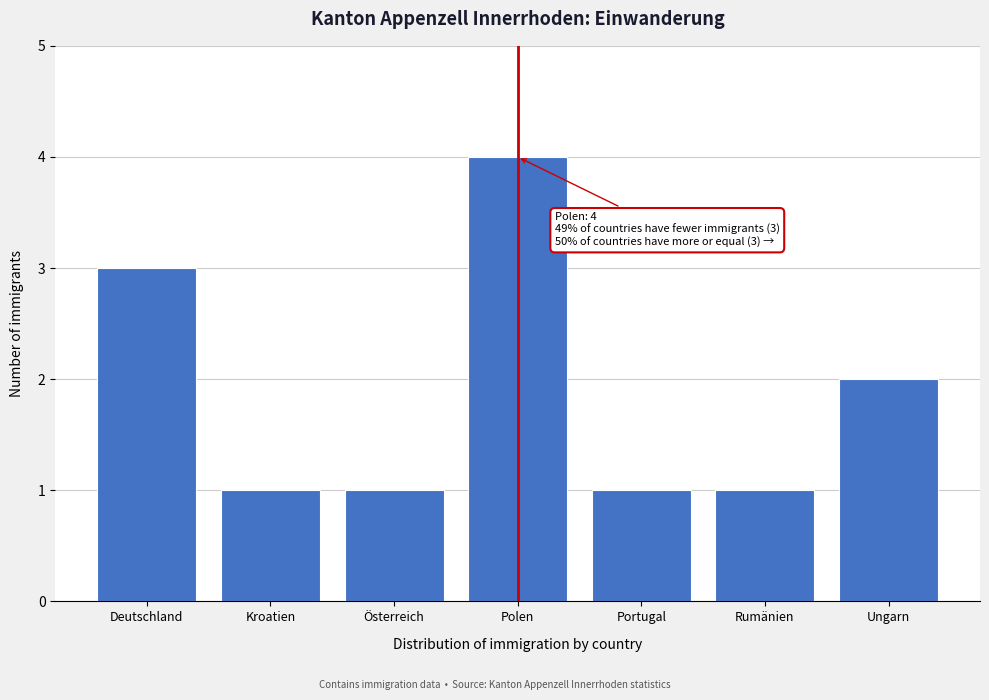

Reading right to left, list all the values displayed in this chart.

2	1	1	4	1	1	3